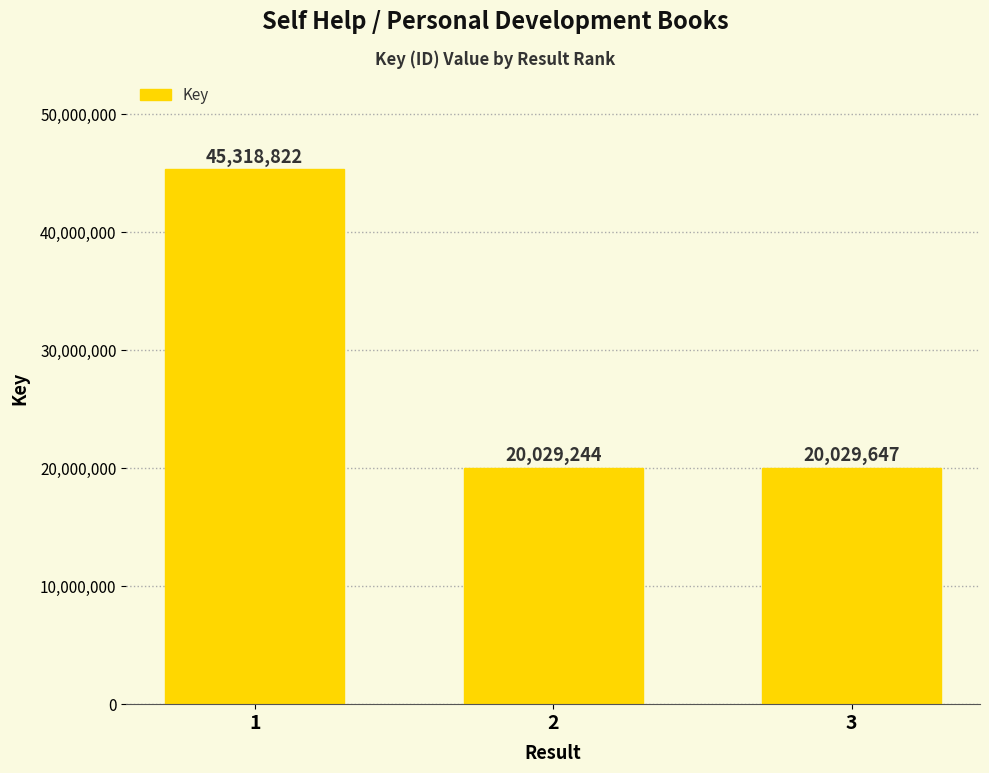

Reading right to left, what are all the values shown in this chart?

3=20029647	2=20029244	1=45318822